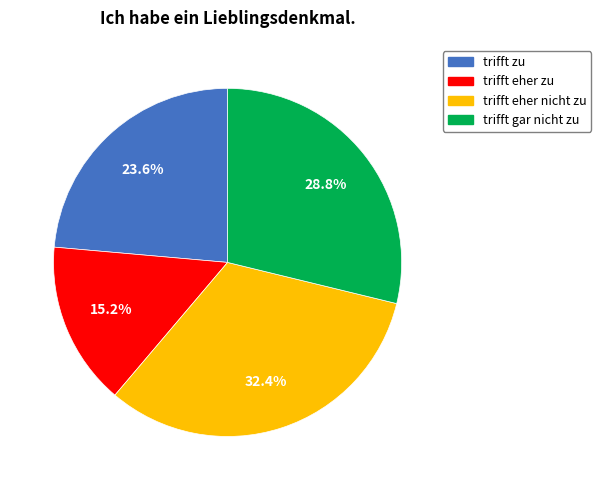

The trifft zu slice represents 24% of the pie. True or false?

True